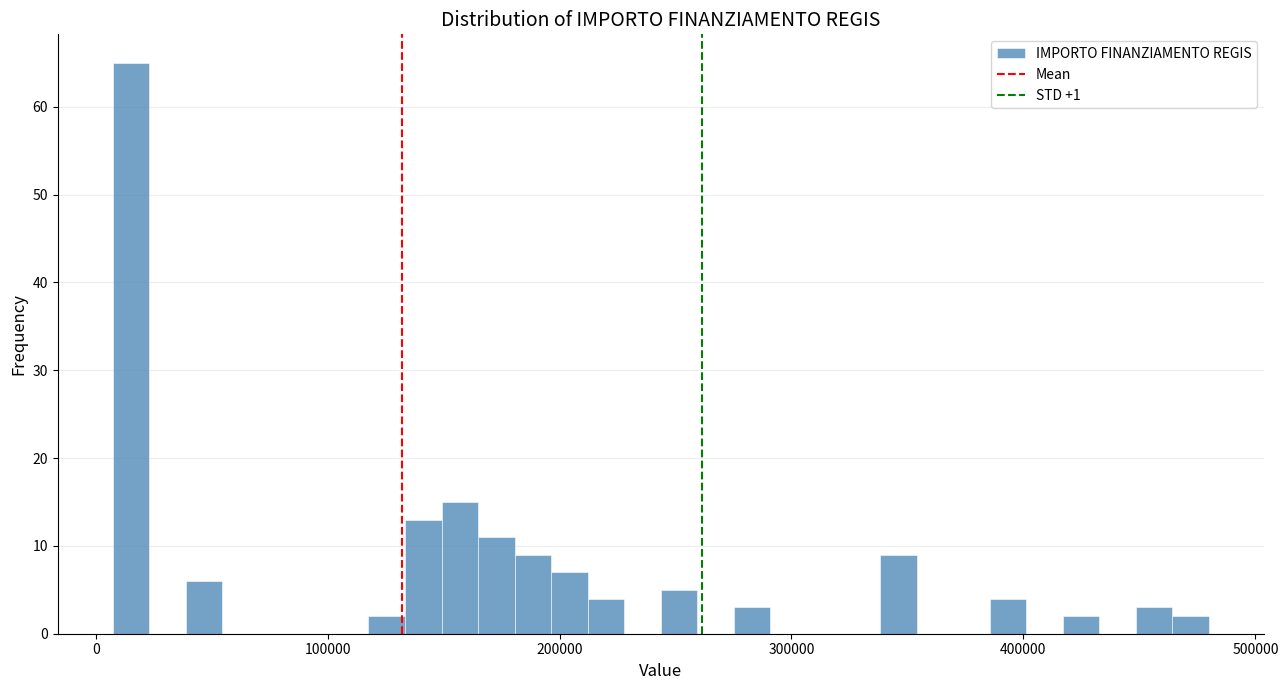

Read against the x-axis, roughly where is the centre of the tallest bar?

20000